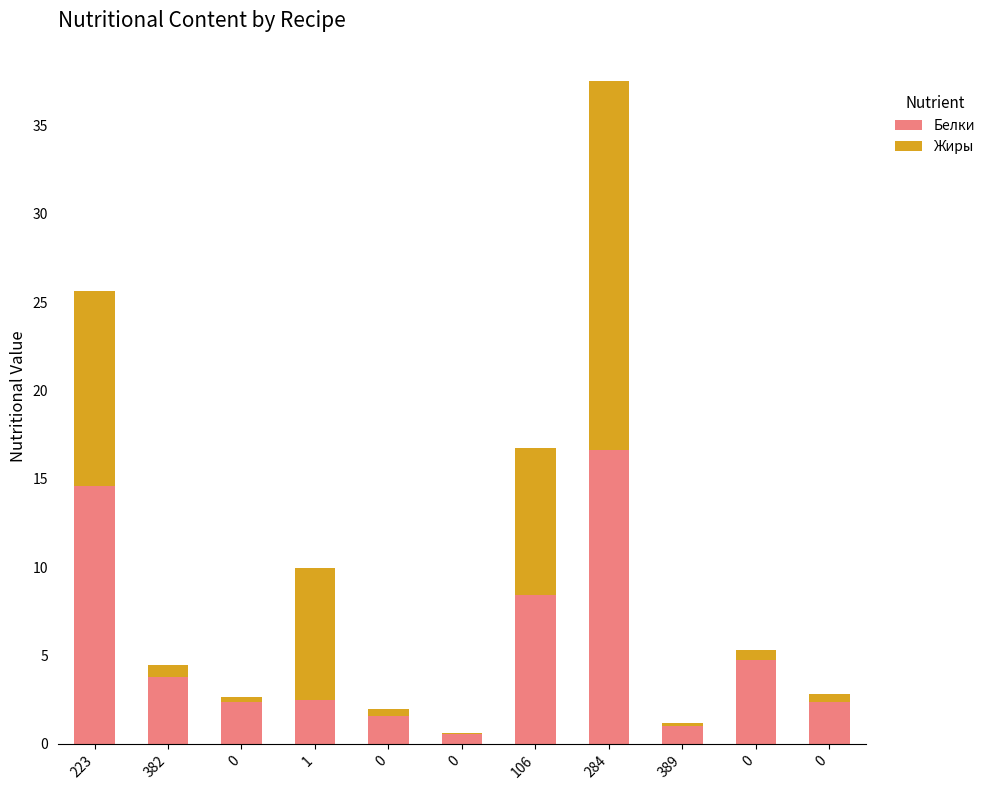

Are the bars horizontal?

No